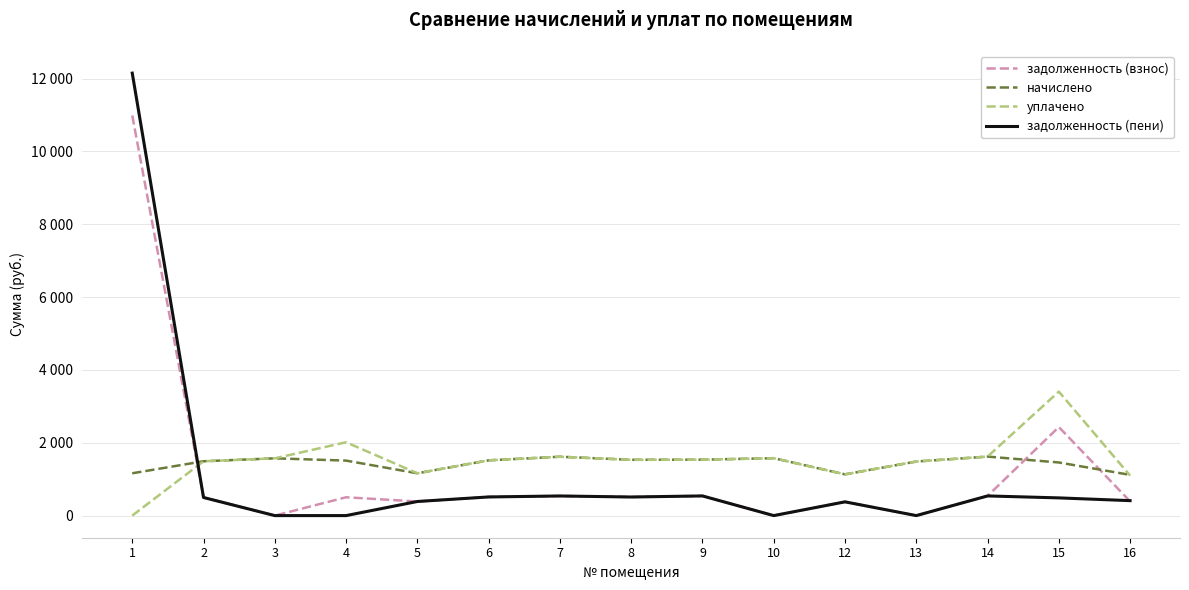

Which series has the largest total across all categories?

уплачено